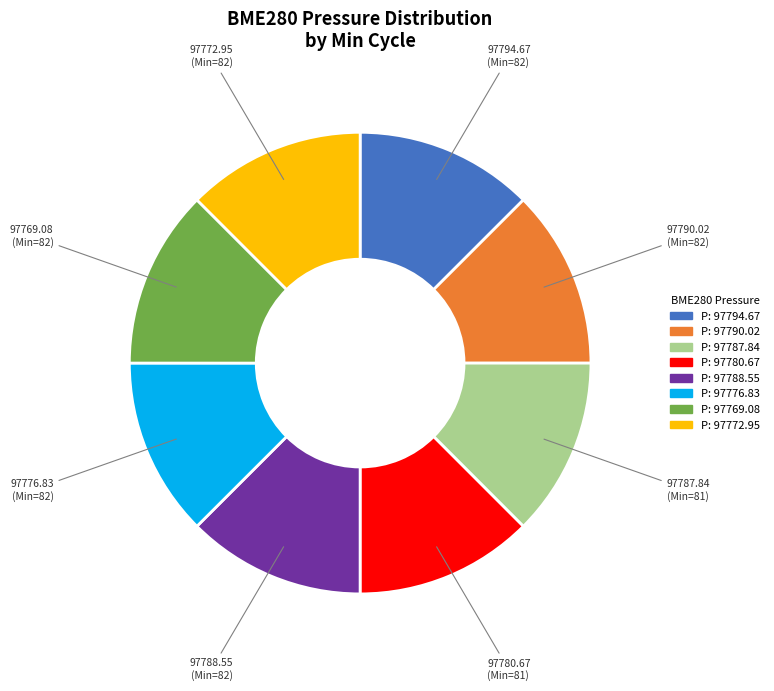

Do P: 97769.08 and P: 97794.67 together represent more than half of the pie?

No